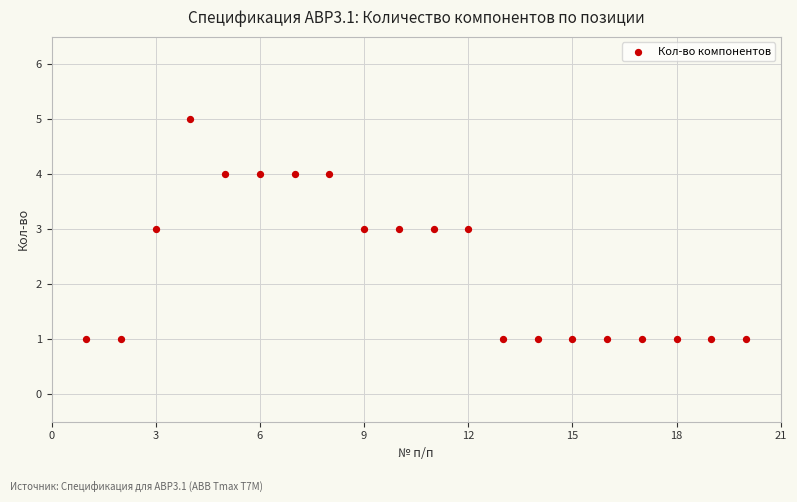

What is the range of Y values (max minus min)?

4